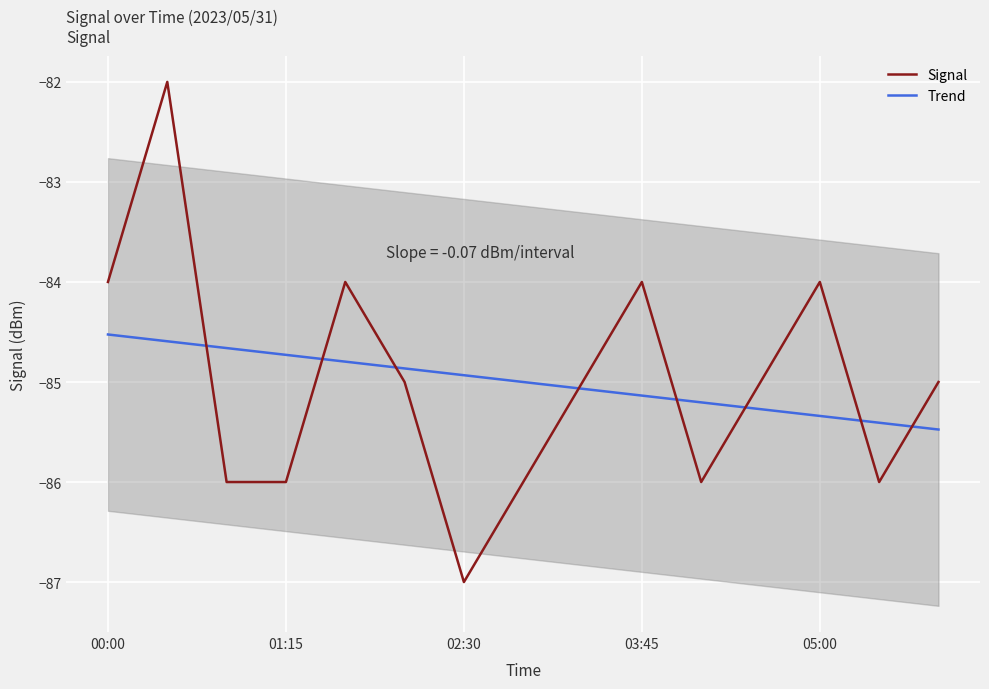

True or false: Signal and Trend intersect in this chart.

True